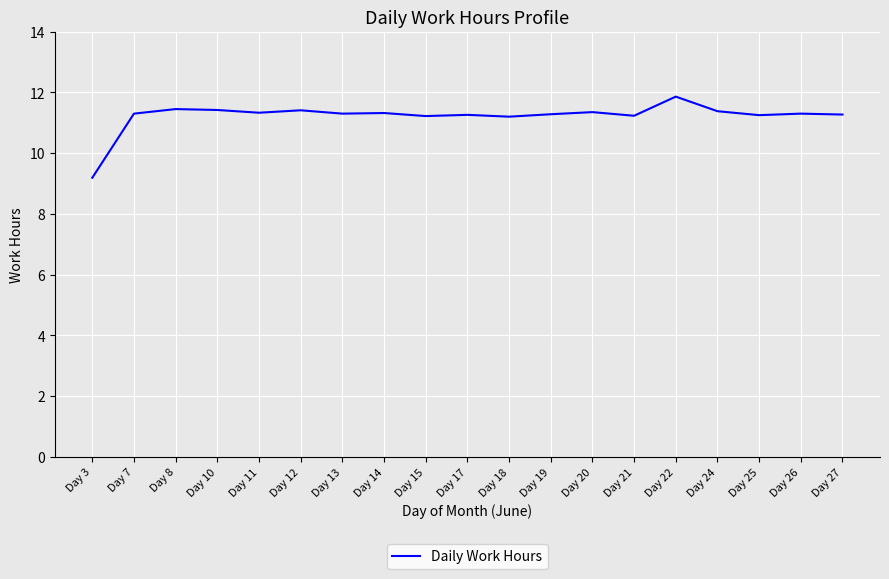

What is the ratio of the value at Day 25 to the value at Day 21?

1.0